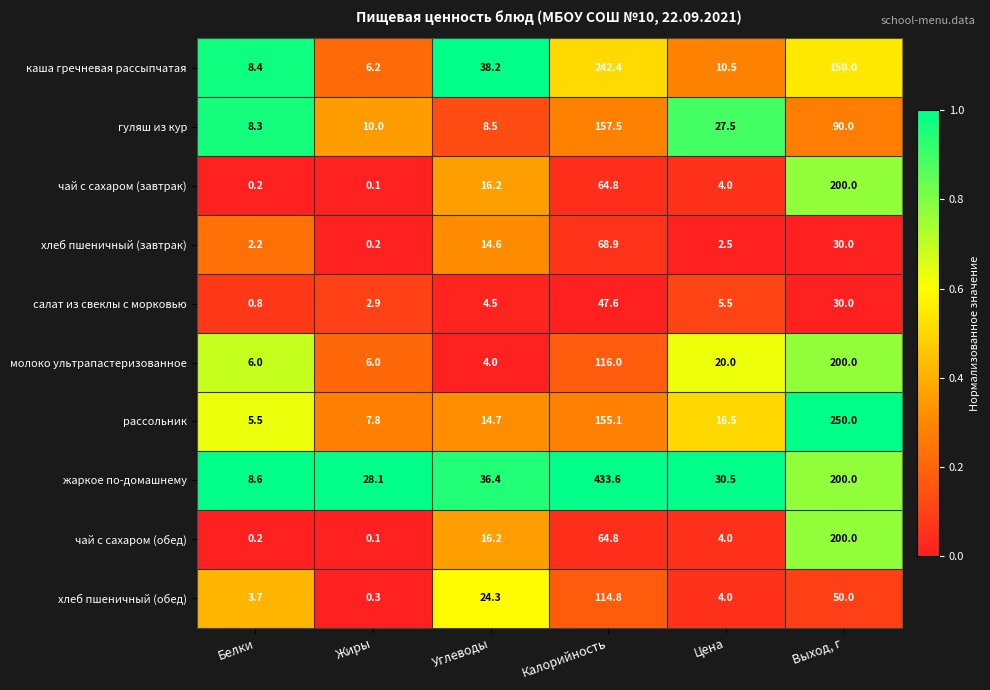

Which series has the widest spread of values?

жаркое по-домашнему